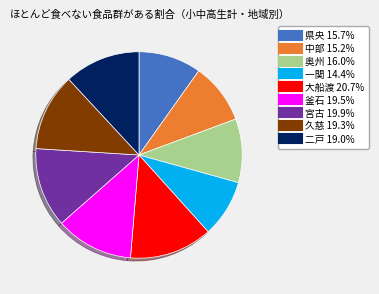

Does any single category account for the majority?

No